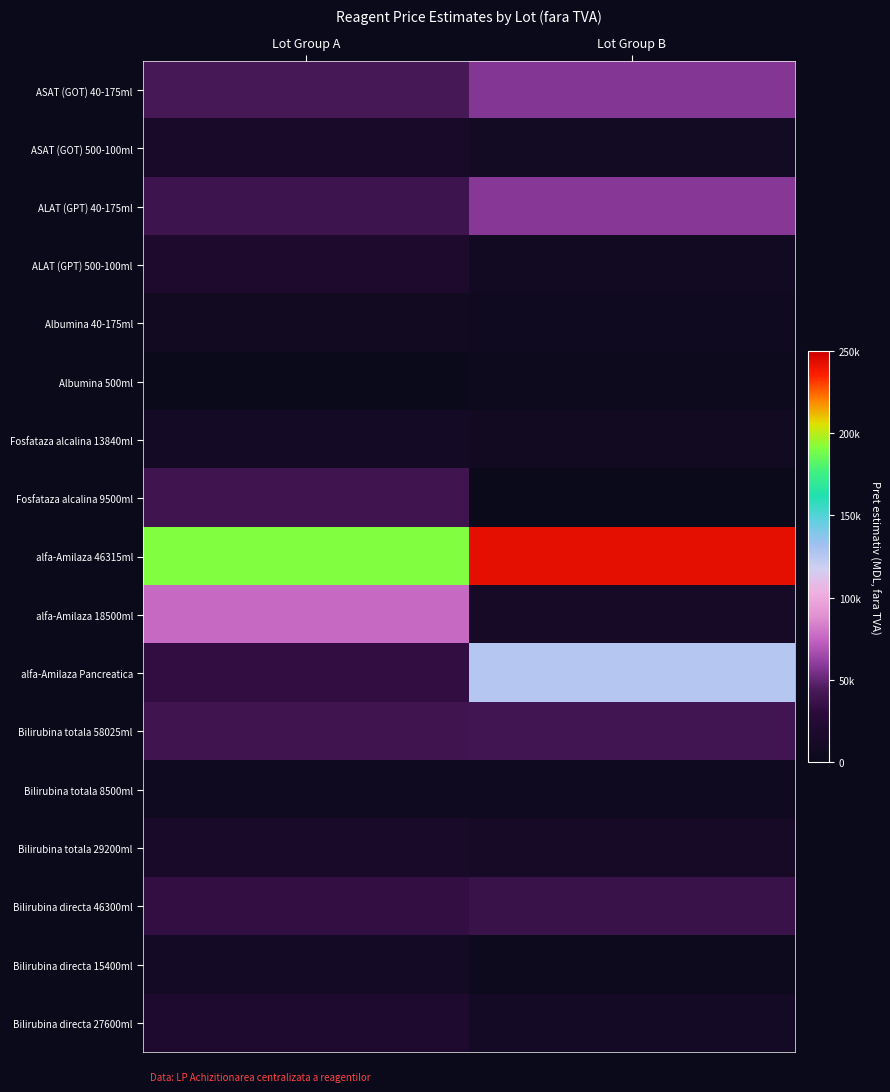

What is the spread (max minus min) of values at Lot Group B?

241052.6